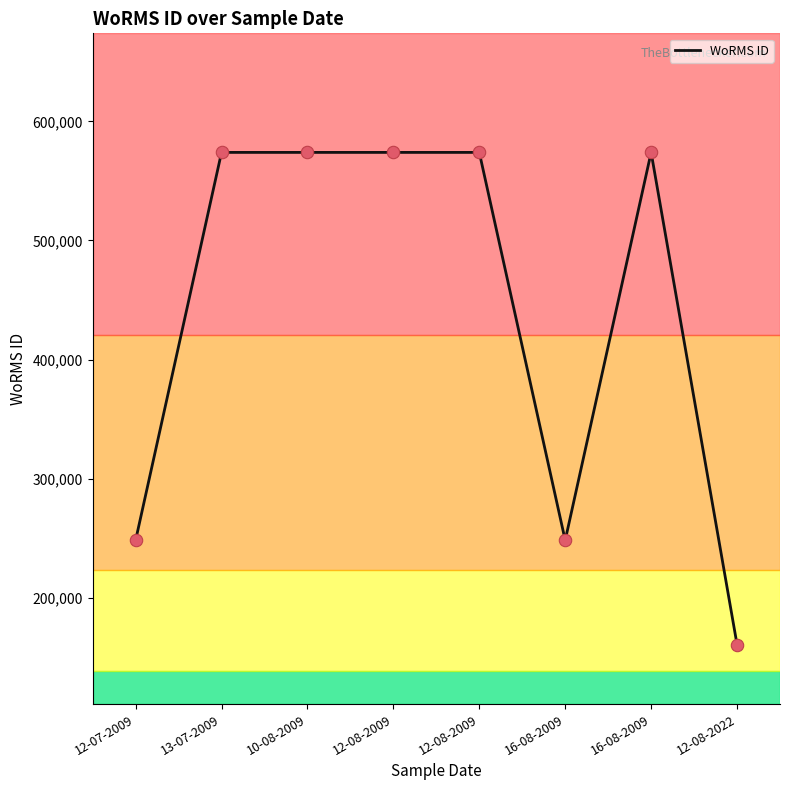

Approximately how many times larger is the value at 16-08-2009 compared to 12-08-2022?

3.6